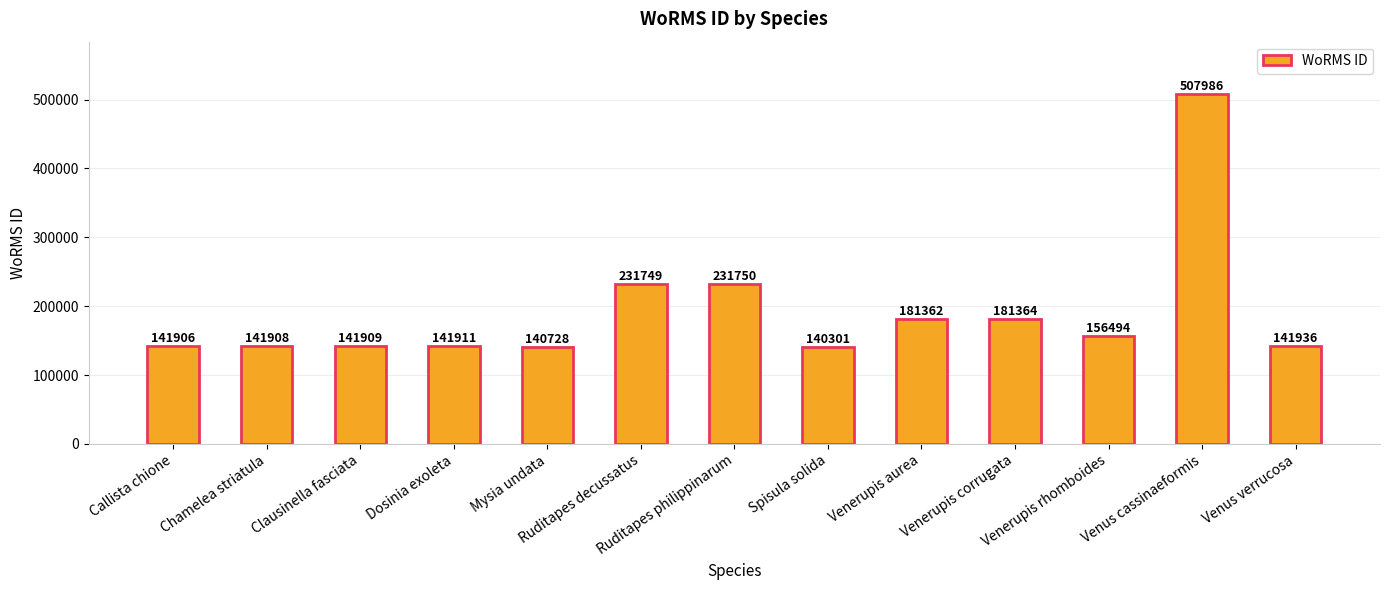

True or false: the data shows 48555 at Ruditapes philippinarum.

False